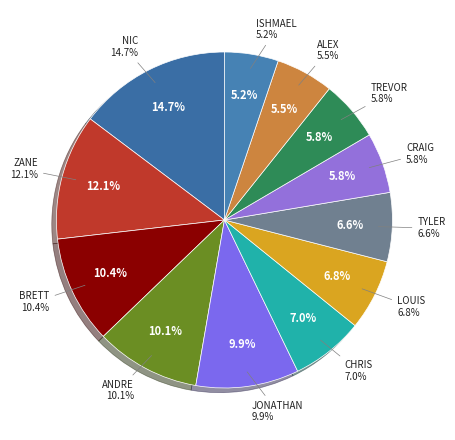

Approximately how many times larger is the value at NIC MARTIN compared to TYLER SCOTT?

2.2